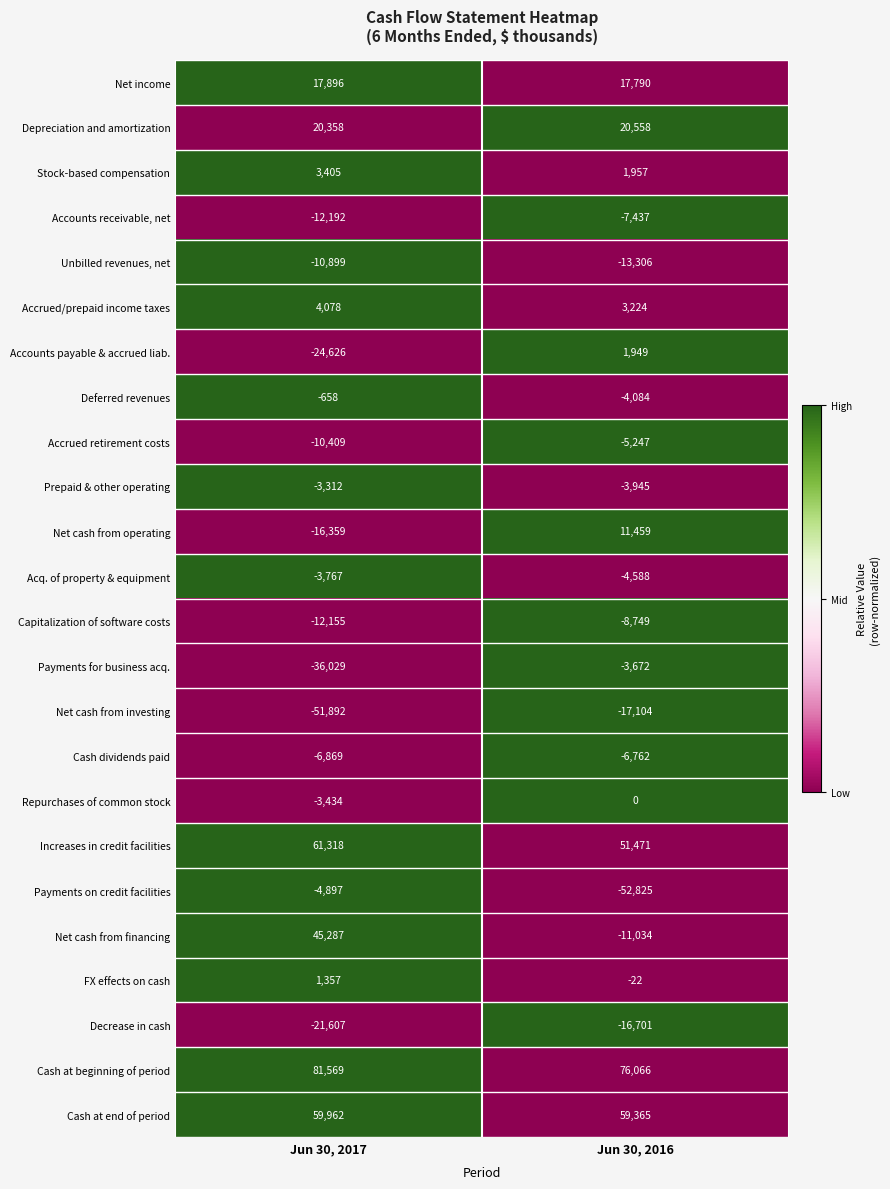

True or false: Cash dividends paid has a value of -11237 at Jun 30, 2016.

False